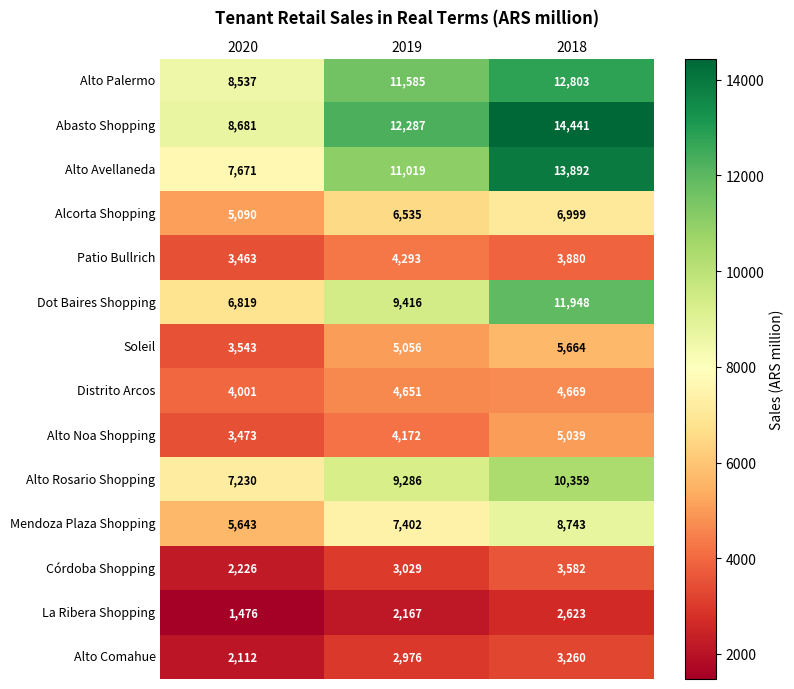

Which category has the highest value across all series?

2018